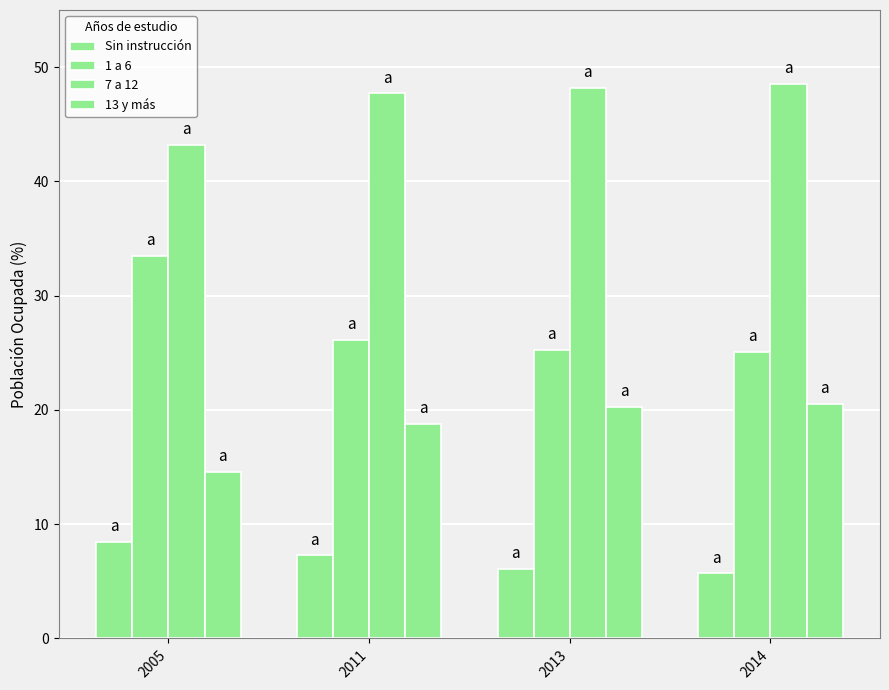

Count the number of data series in this chart.

4